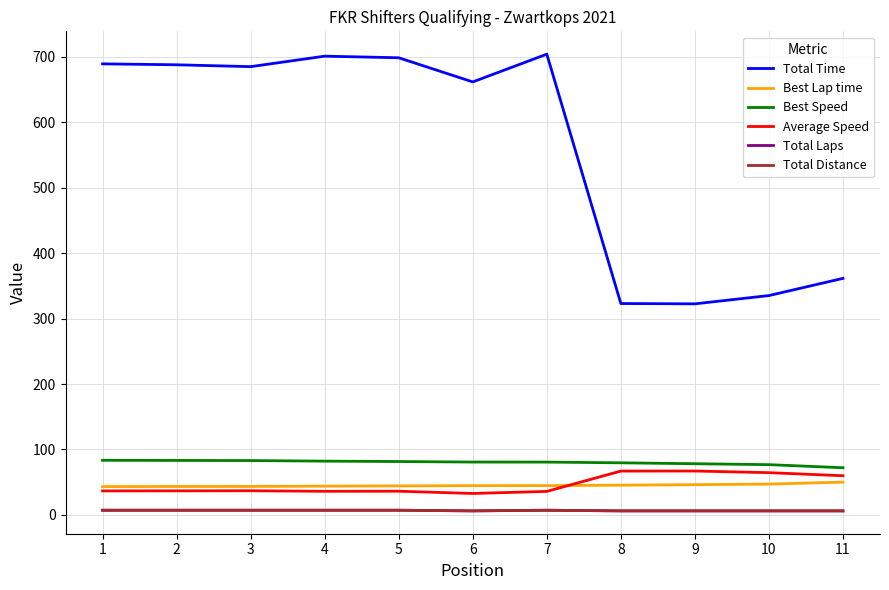

What is the value of the Total Time point at the 5th from the left?

698.8